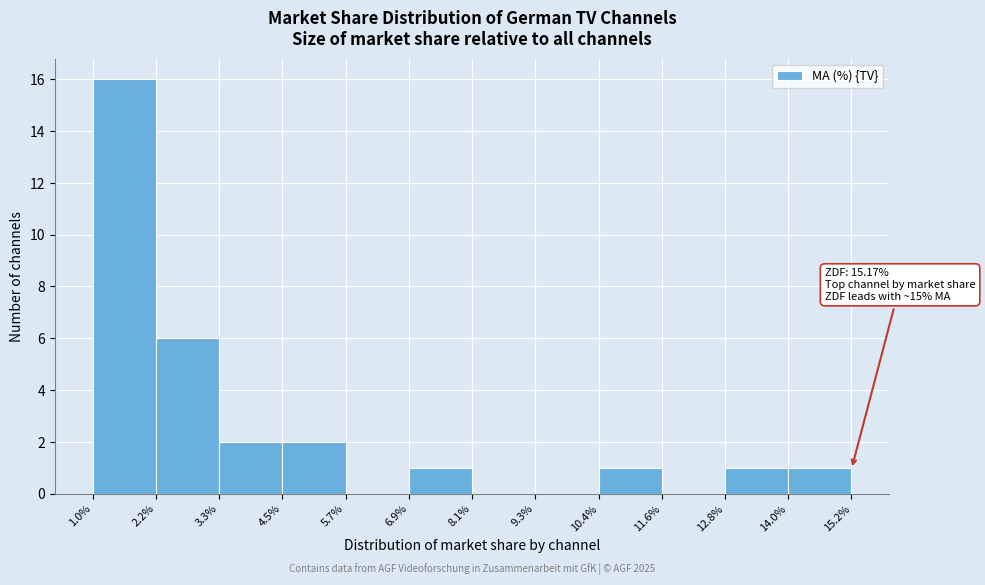

Which range on the x-axis has the tallest bar?

1.0% to 2.2%